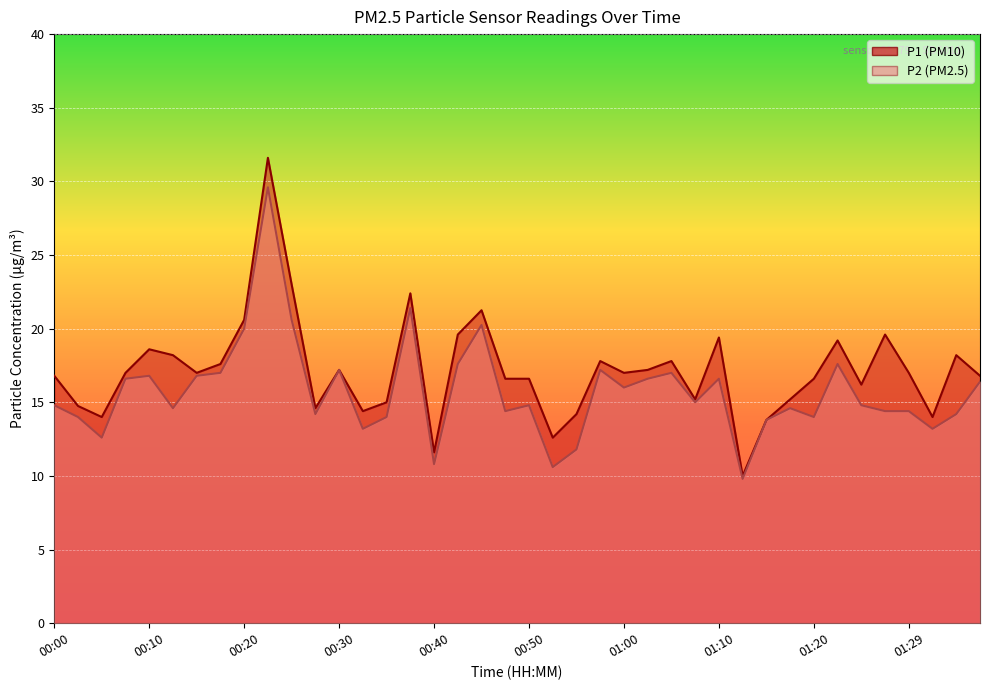

What is the maximum value shown in the chart?

31.6